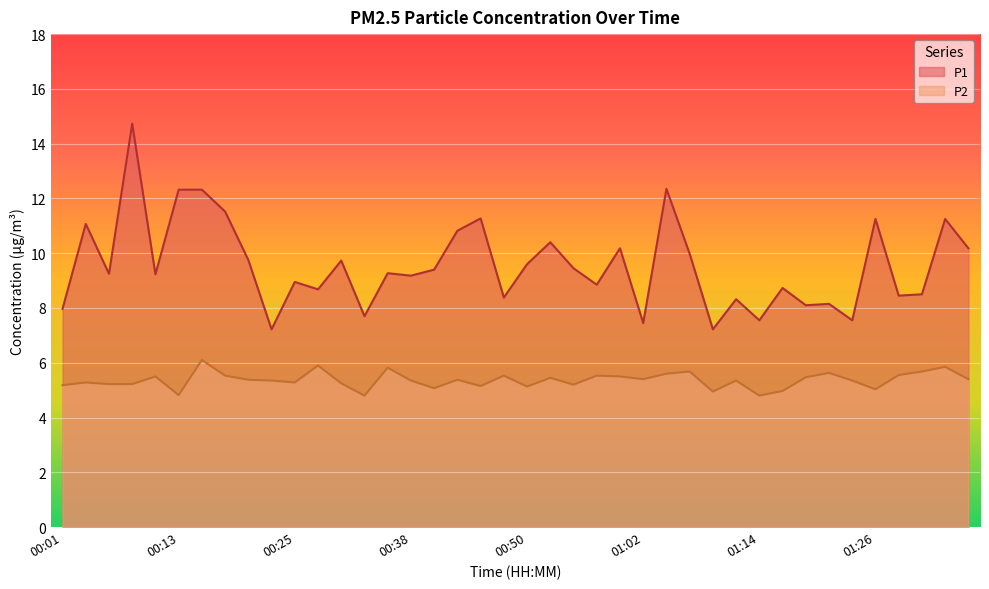

What is the sum of the P2 values at 00:57 and 01:16?

10.5